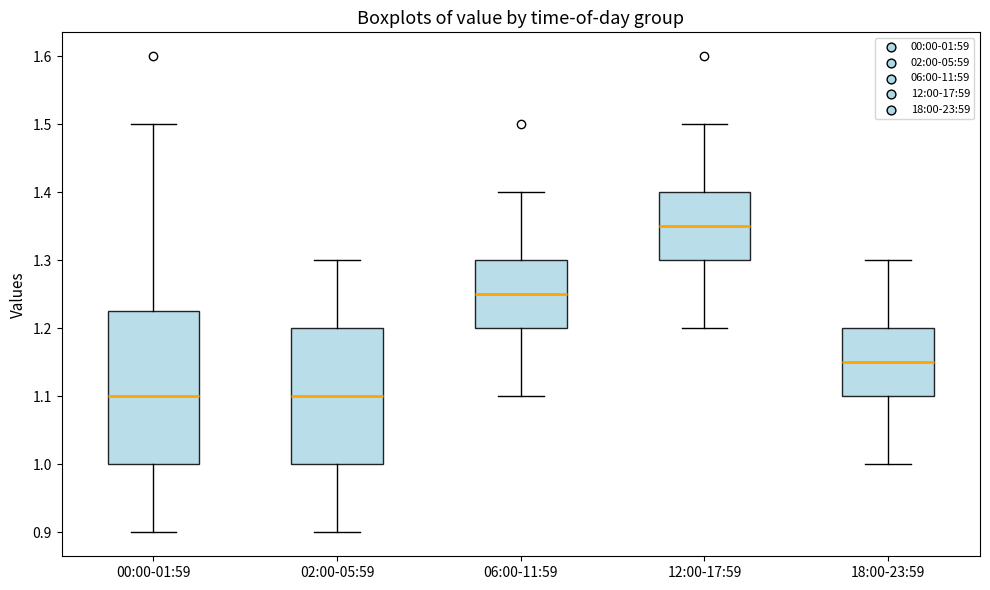

Which box is the tallest, from its lower edge to its upper edge?

00:00-01:59